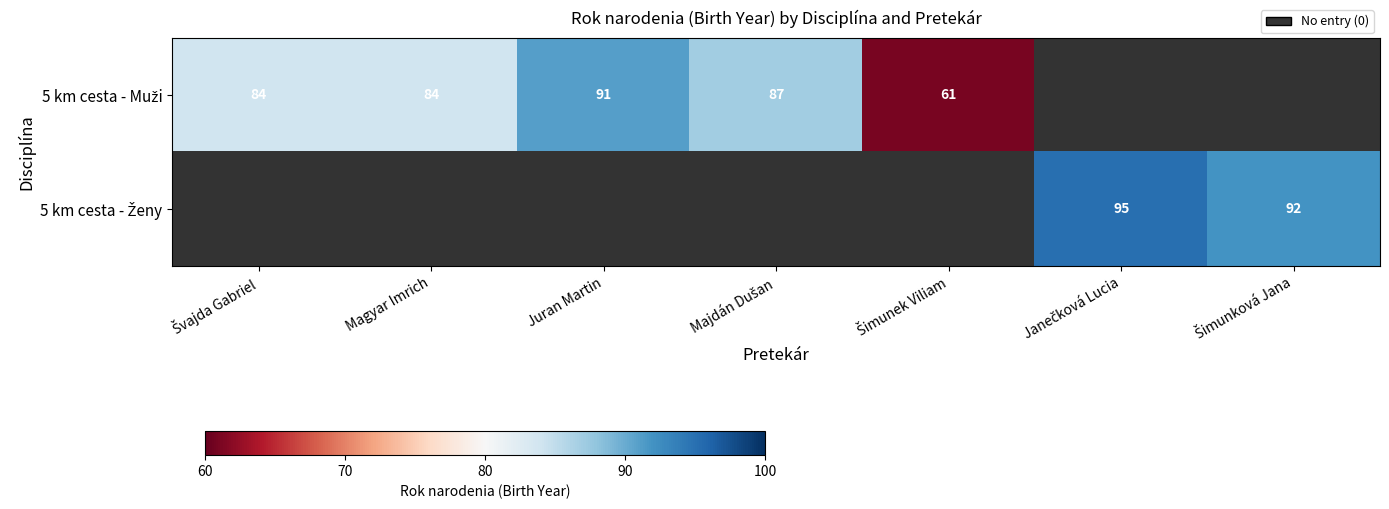

Which series changed the most between Švajda Gabriel and Majdán Dušan?

5 km cesta - Muži